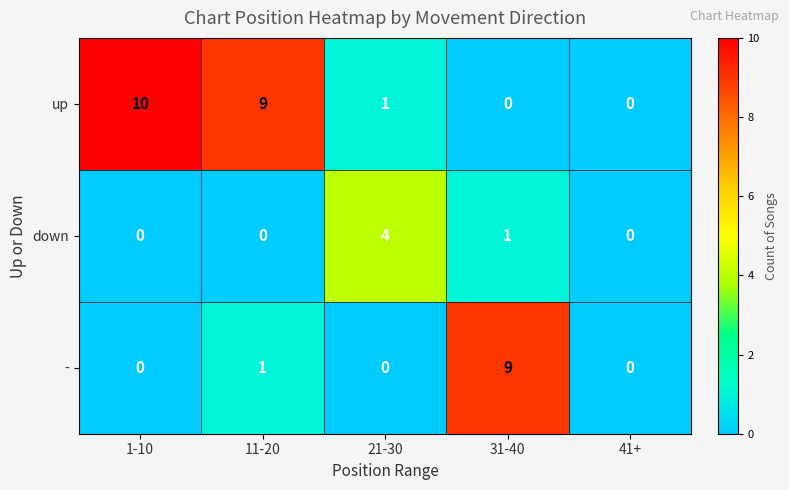

Which series changed the most between 11-20 and 41+?

up